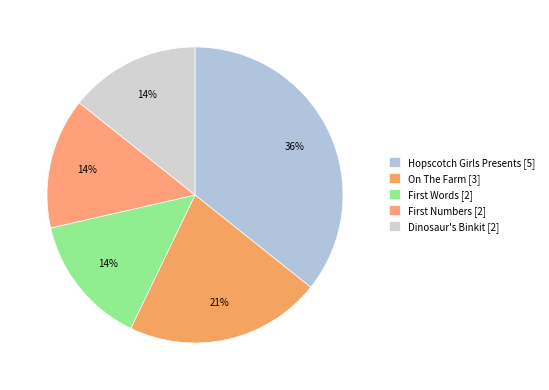

Is there a majority slice in this chart?

No